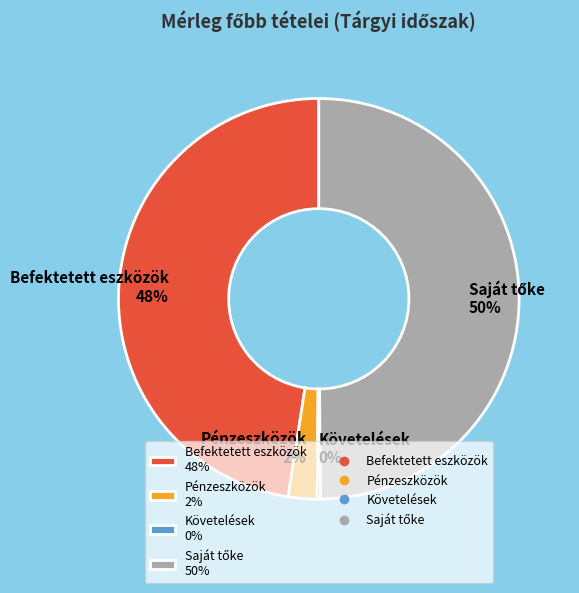

To the nearest percent, what is the average slice percentage?

25%